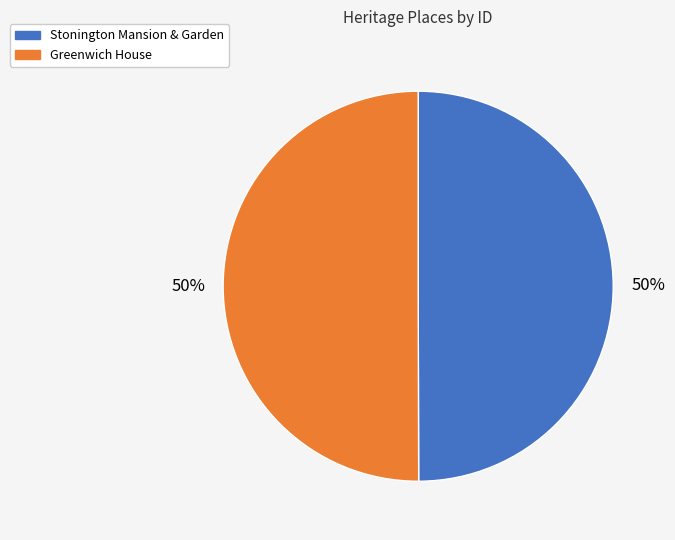

Combined, do Stonington Mansion & Garden and Greenwich House account for over 50%?

Yes